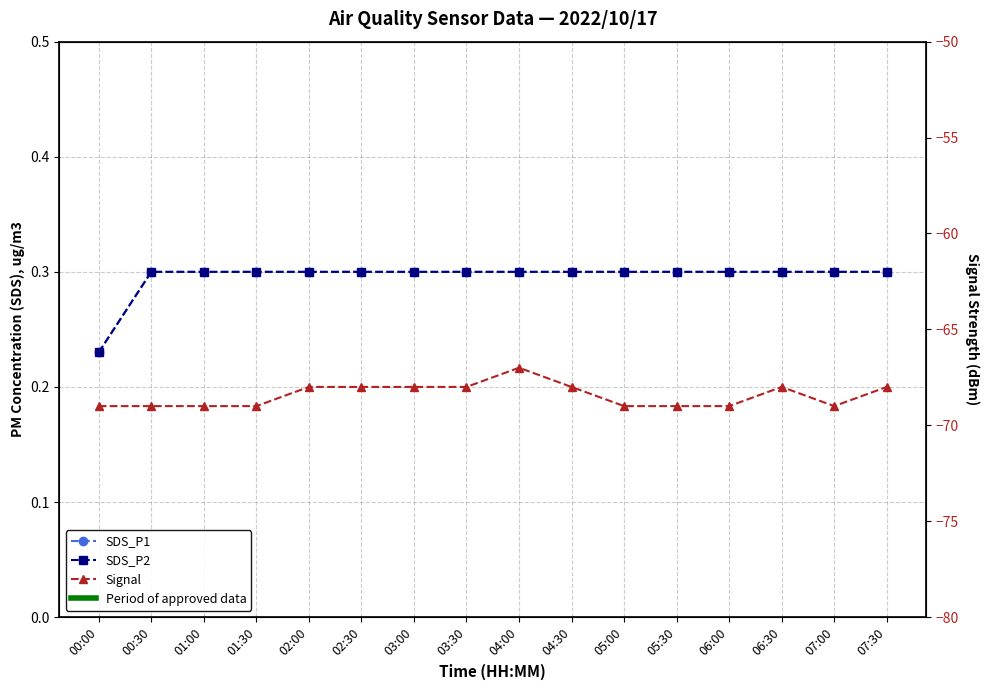

What is the approximate value of SDS_P2 at 00:30?

0.3